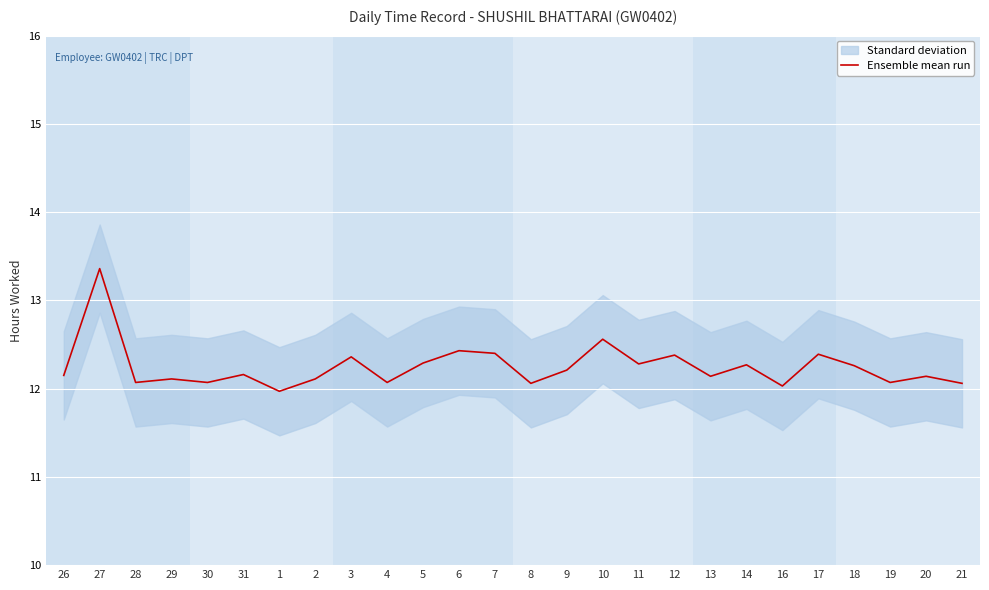

What is the ratio of the value at 18 to the value at 3?

1.0